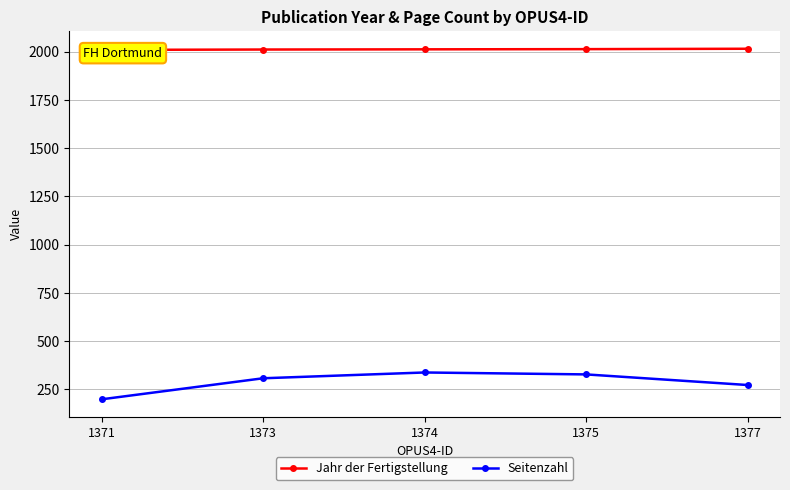

True or false: Seitenzahl has a value of 563 at 1374.

False